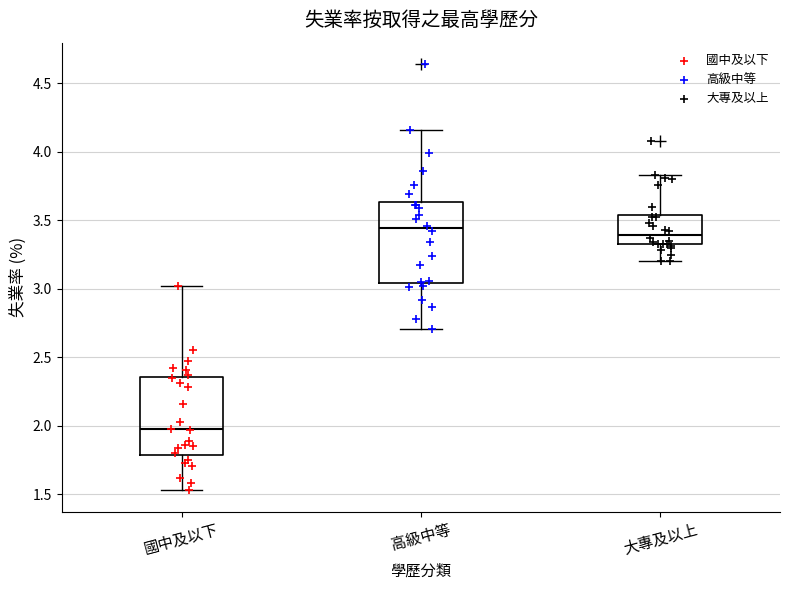

Reading left to right, read every box against the y-axis: the position of its median line, the range the box covers, and the ends of its whiskers. The values are not printed on the chart, so give them approximately, as read against the axis.

國中及以下: median 2.00, box 1.80 to 2.35, whiskers 1.55 to 3.00
高級中等: median 3.45, box 3.05 to 3.65, whiskers 2.70 to 4.15
大專及以上: median 3.40, box 3.35 to 3.55, whiskers 3.20 to 3.85